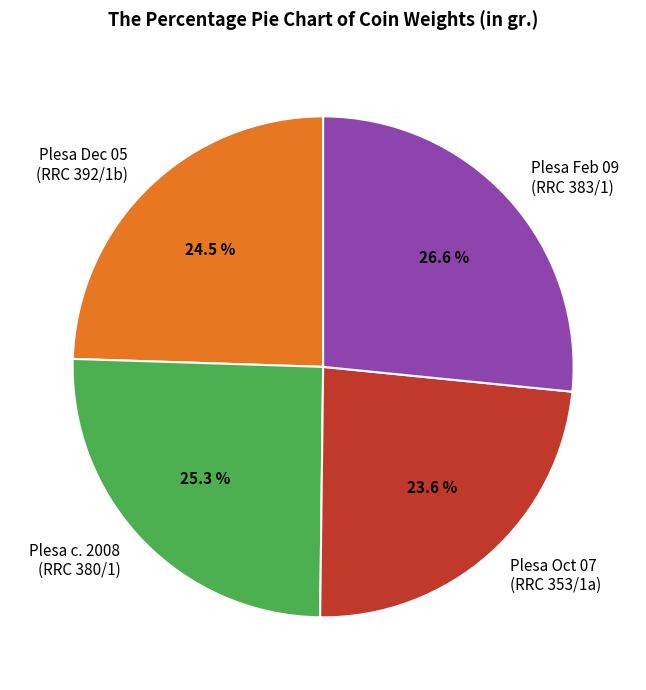

Rank the categories by value from lowest to highest.

Plesa Oct 07 (RRC 353/1a), Plesa Dec 05 (RRC 392/1b), Plesa c. 2008 (RRC 380/1), Plesa Feb 09 (RRC 383/1)